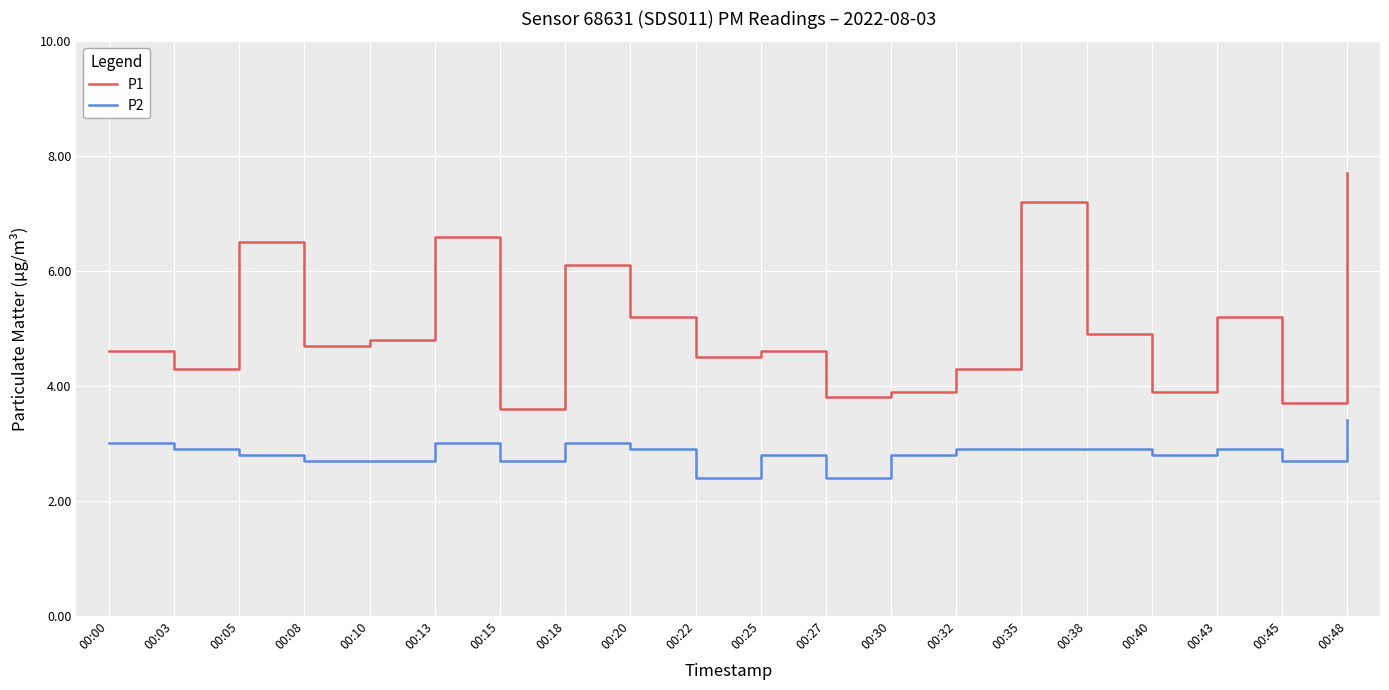

Reading right to left, list all the values displayed in this chart.

P1: 00:48=7.7	00:45=3.7	00:43=5.2	00:40=3.9	00:38=4.9	00:35=7.2	00:32=4.3	00:30=3.9	00:27=3.8	00:25=4.6	00:22=4.5	00:20=5.2	00:18=6.1	00:15=3.6	00:13=6.6	00:10=4.8	00:08=4.7	00:05=6.5	00:03=4.3	00:00=4.6
P2: 00:48=3.4	00:45=2.7	00:43=2.9	00:40=2.8	00:38=2.9	00:35=2.9	00:32=2.9	00:30=2.8	00:27=2.4	00:25=2.8	00:22=2.4	00:20=2.9	00:18=3.0	00:15=2.7	00:13=3.0	00:10=2.7	00:08=2.7	00:05=2.8	00:03=2.9	00:00=3.0